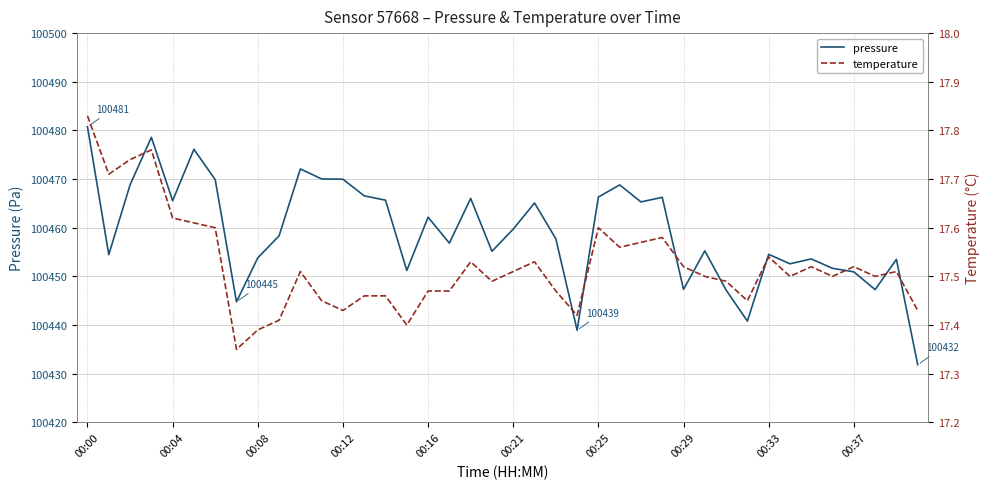

At which label does pressure reach its peak?

00:00